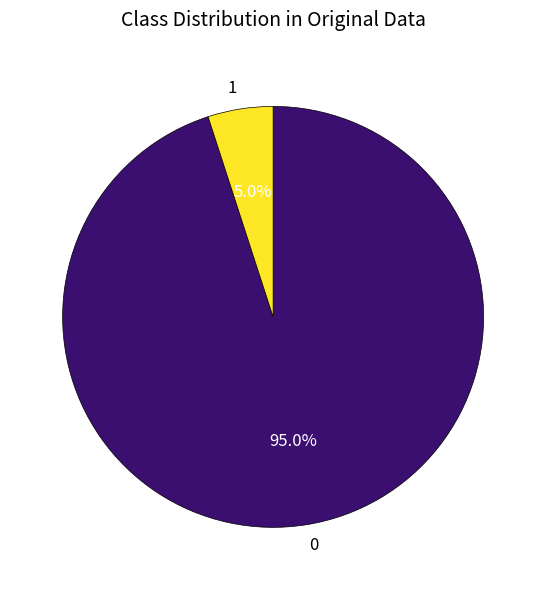

Which category has the biggest portion of the pie?

0